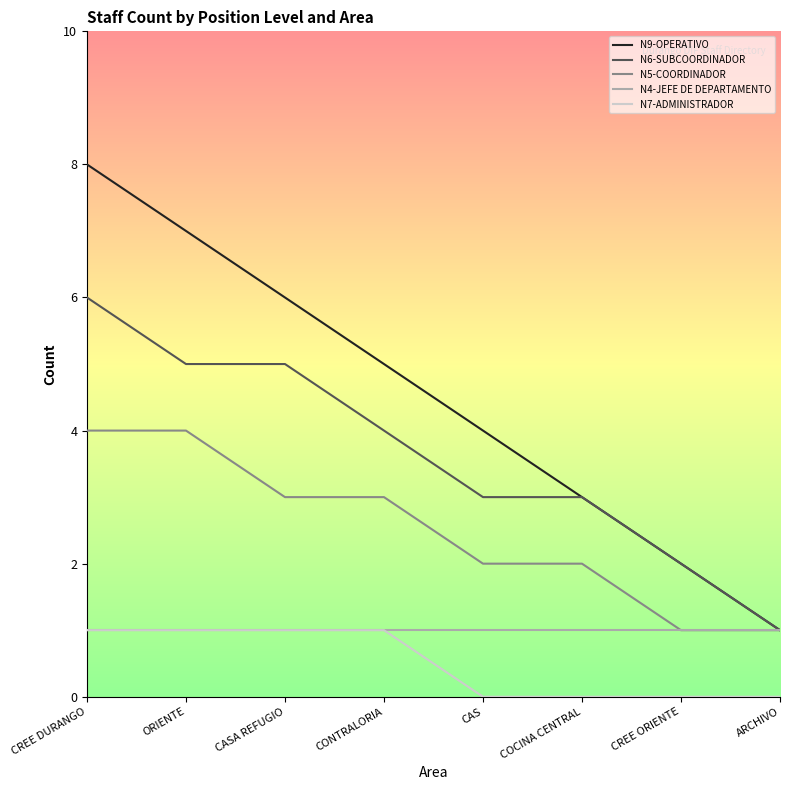

What value does the N9-OPERATIVO series have at ORIENTE?

7